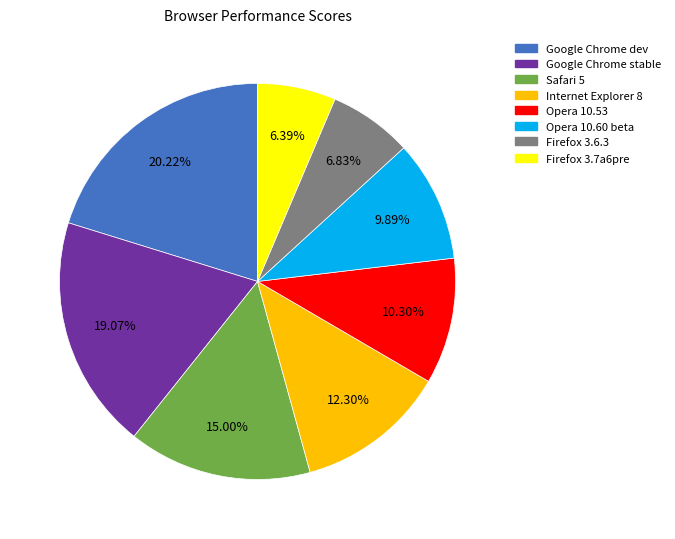

Which category has the biggest portion of the pie?

Google Chrome dev